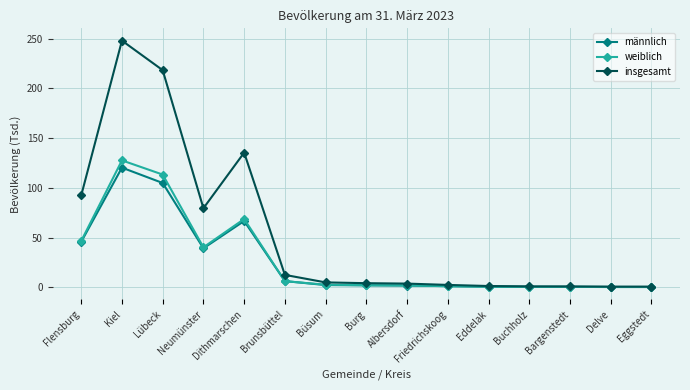

What is the label of the 3rd point from the right?

Bargenstedt